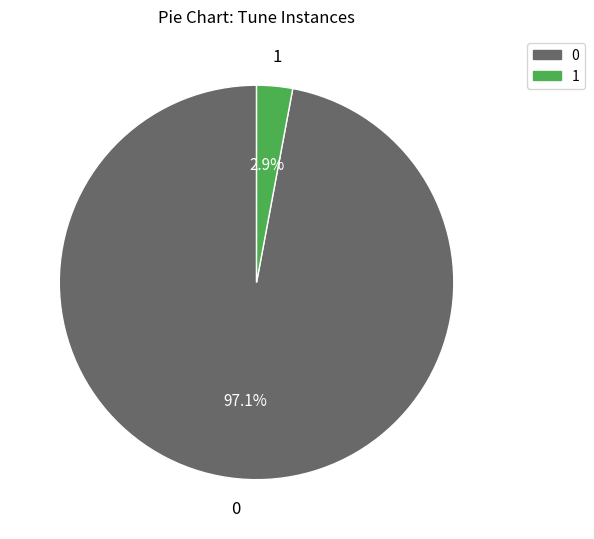

Is there any slice that represents more than half of the pie?

Yes